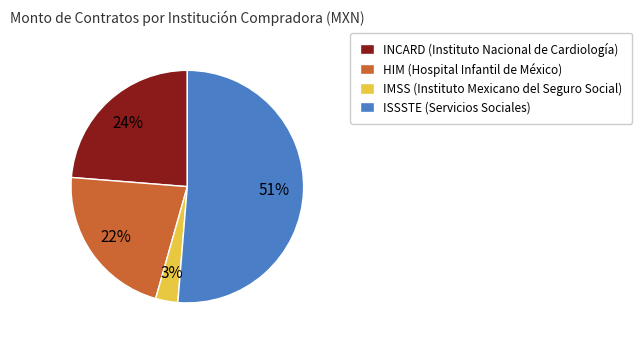

How many slices are in this pie chart?

4